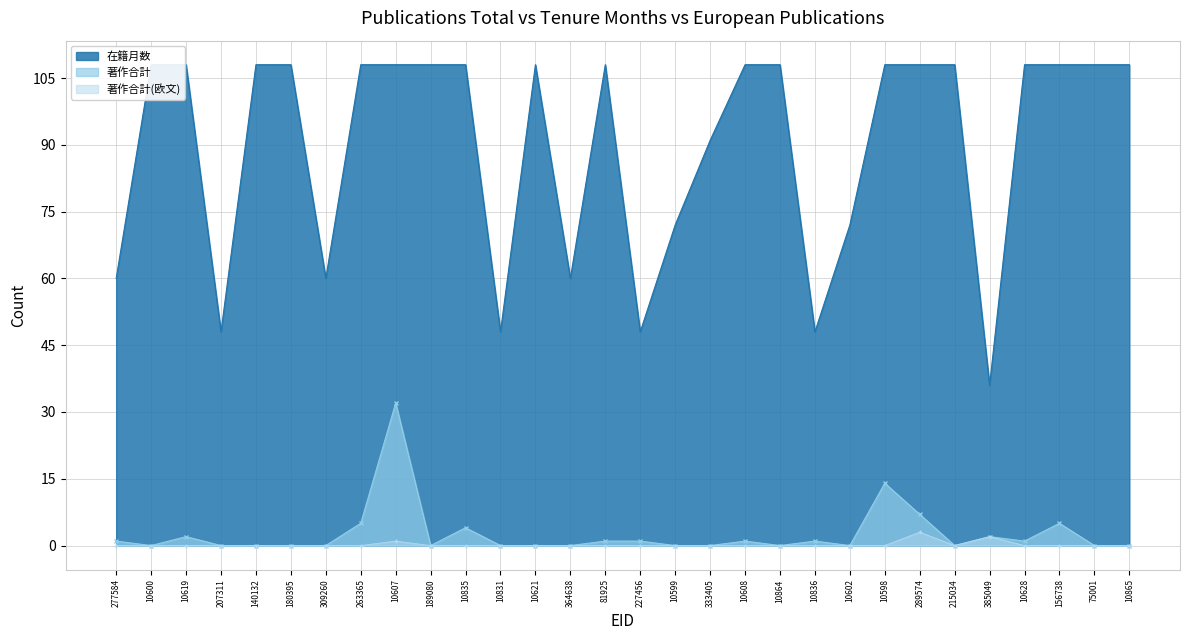

The 著作合計 series shows 12 at 10865. True or false?

False